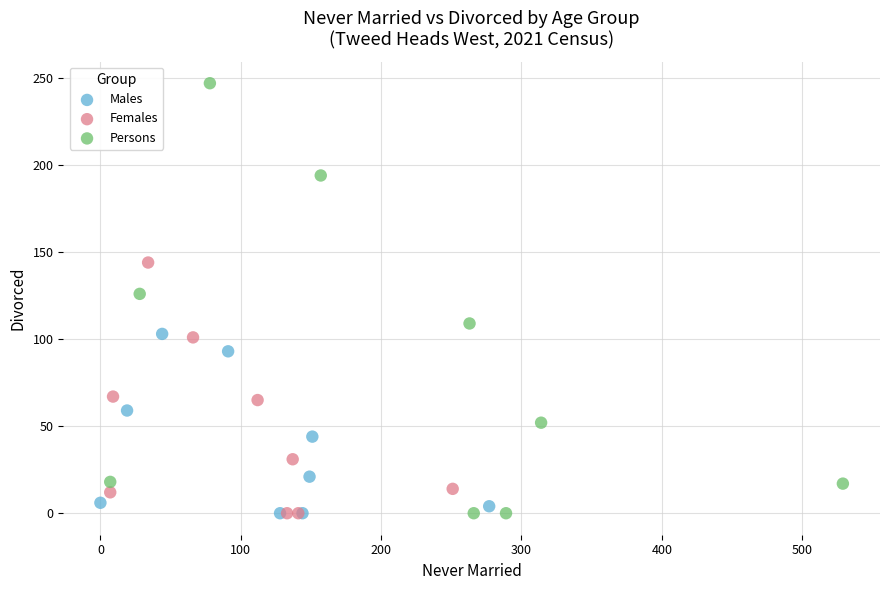

Which series contains the highest Y value?

Persons